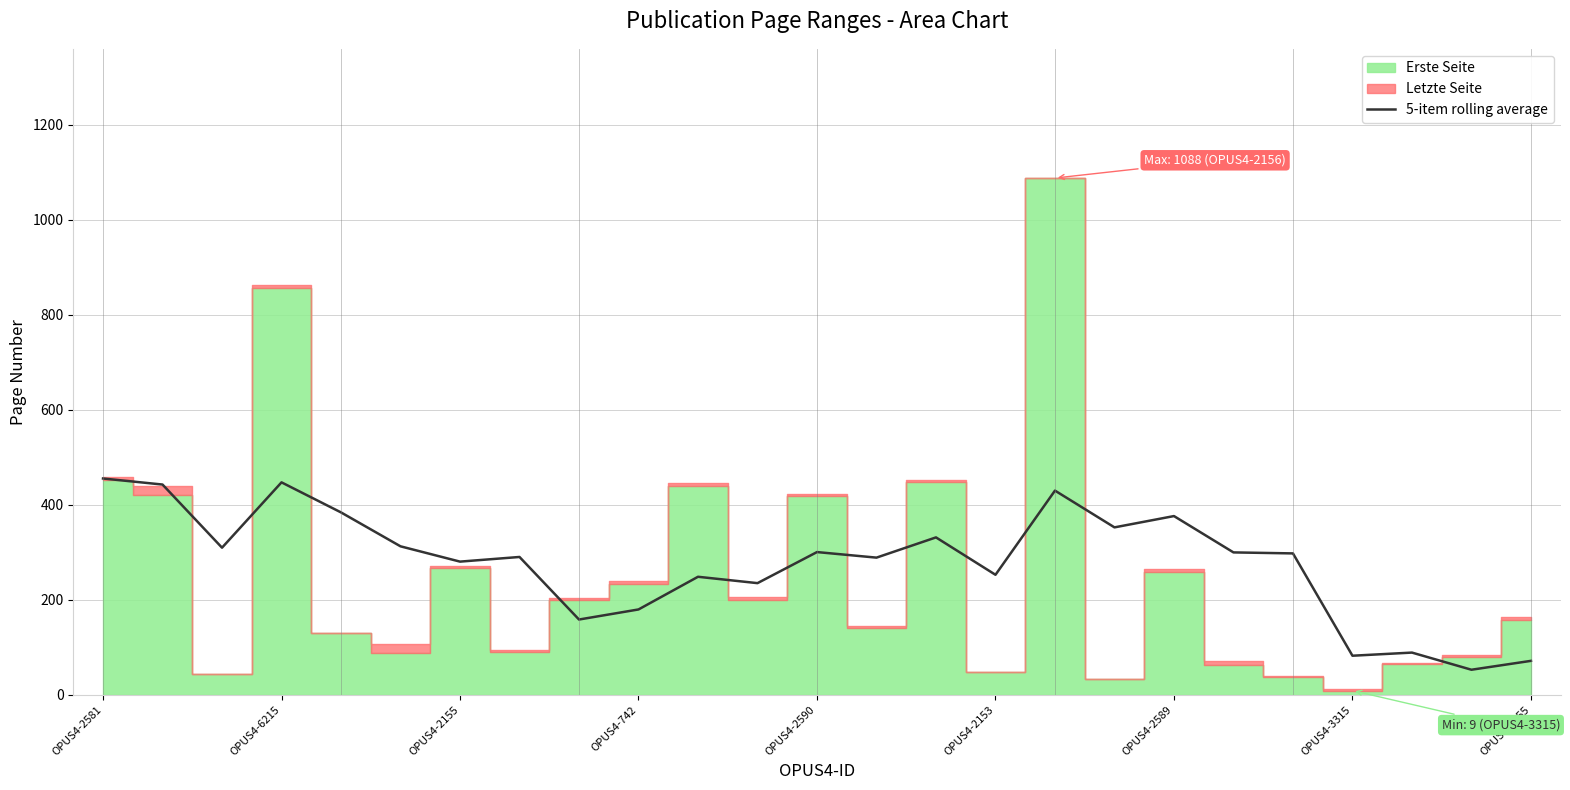

What is the minimum value for 5-item rolling average?

52.9